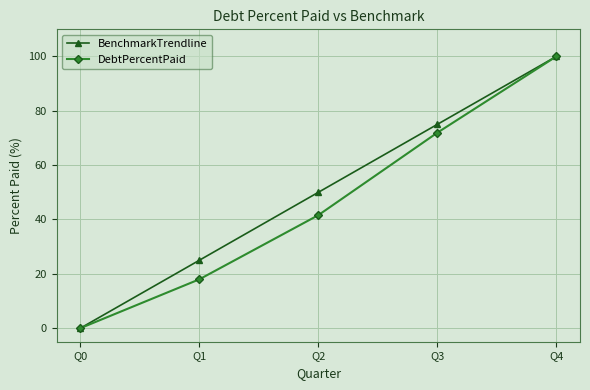

What is the difference between the maximum and minimum values in the DebtPercentPaid series?

100.0